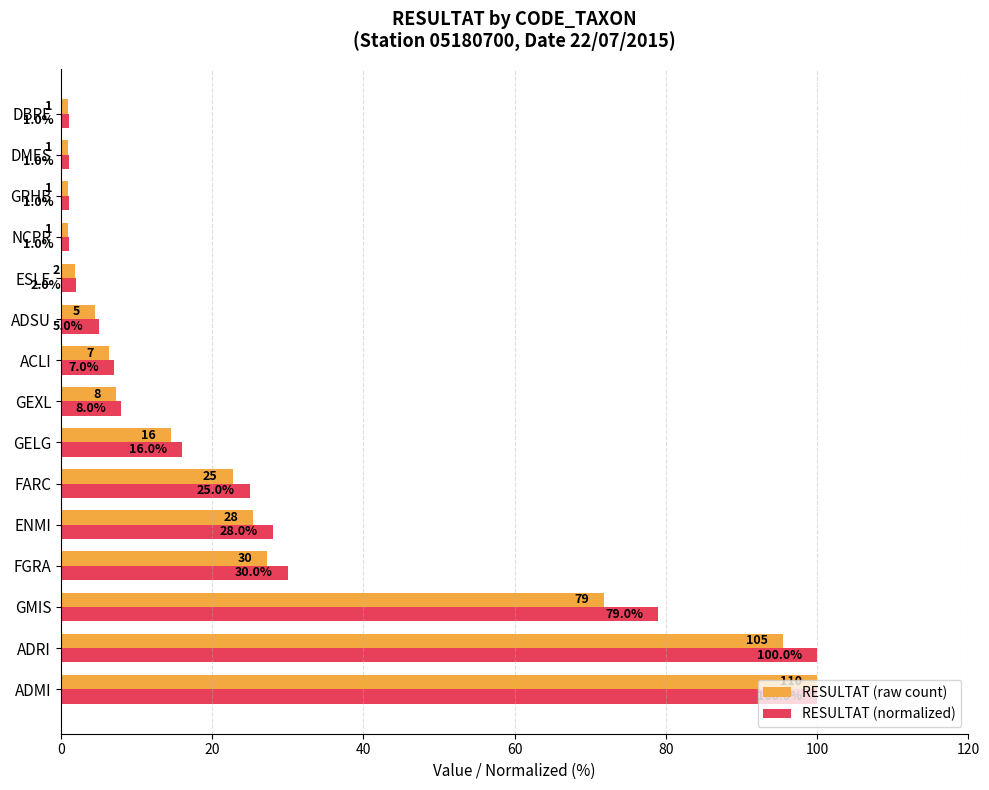

What is the difference between the maximum and minimum values in the RESULTAT (normalized) series?

99.0